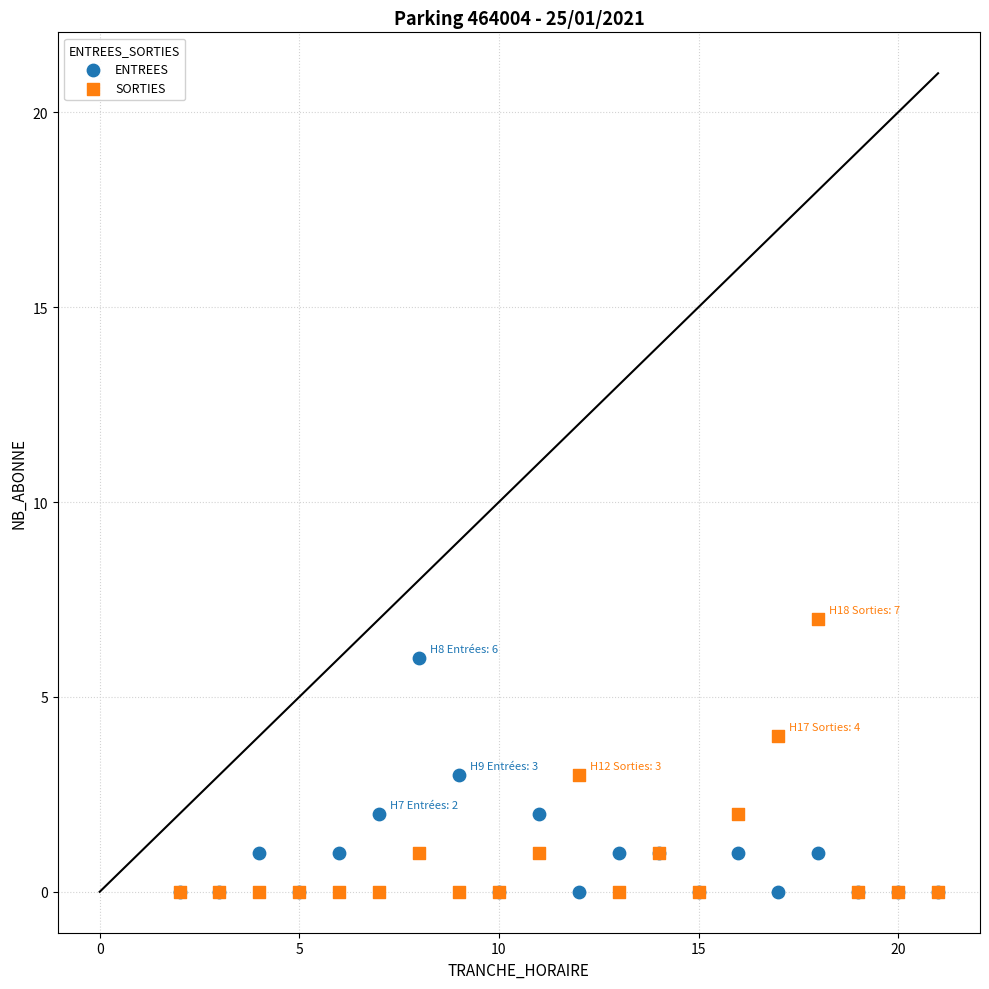

What are all the series names shown in the legend?

ENTREES, SORTIES